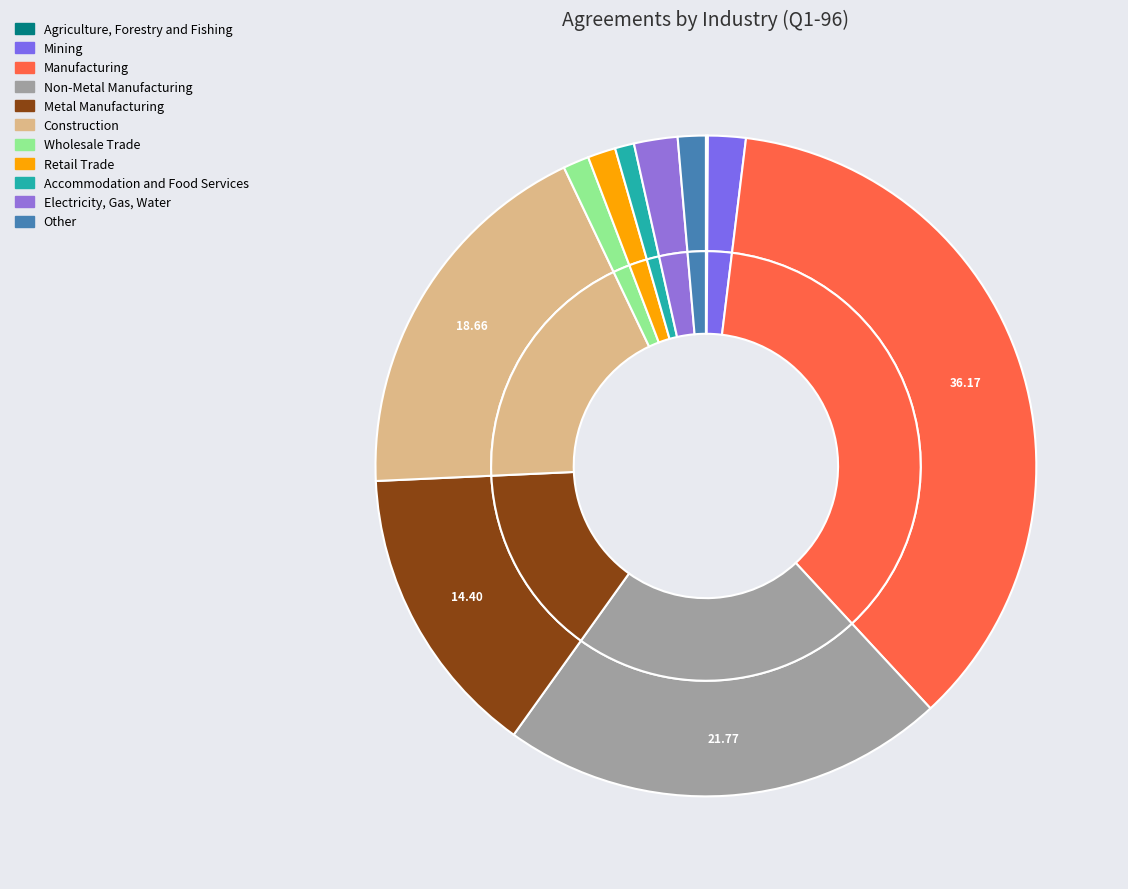

What percentage is NOT represented by Non-Metal Manufacturing?

78.2%